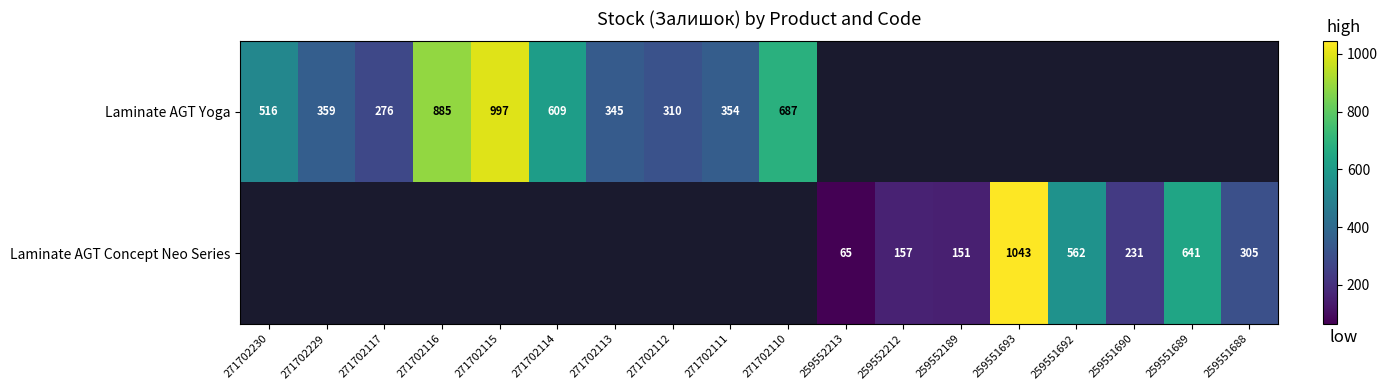

True or false: Laminate AGT Yoga has a value of 310 at 271702112.

True